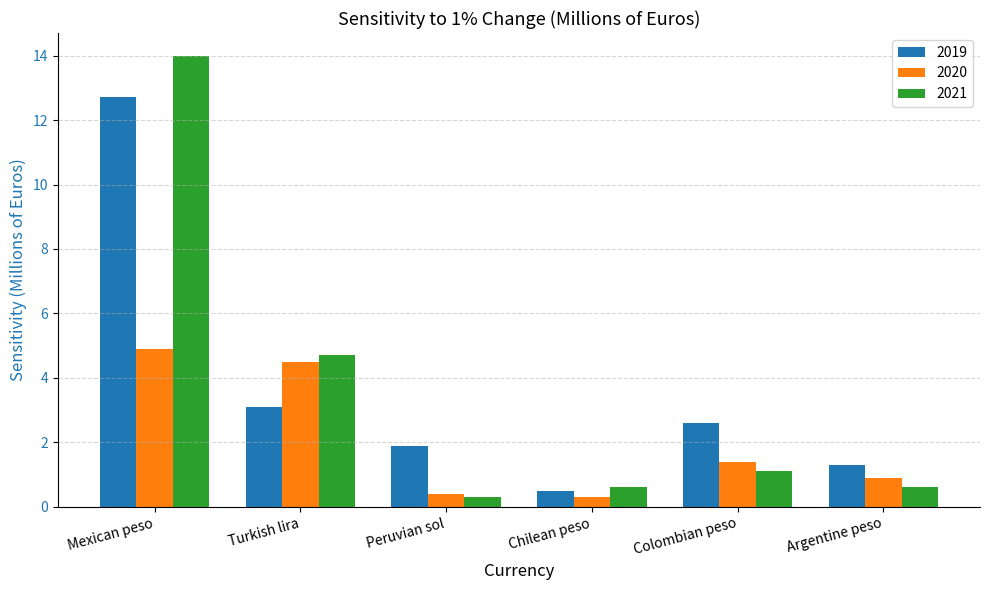

Reading left to right, list all the values displayed in this chart.

2019: 12.7	3.1	1.9	0.5	2.6	1.3
2020: 4.9	4.5	0.4	0.3	1.4	0.9
2021: 14.0	4.7	0.3	0.6	1.1	0.6